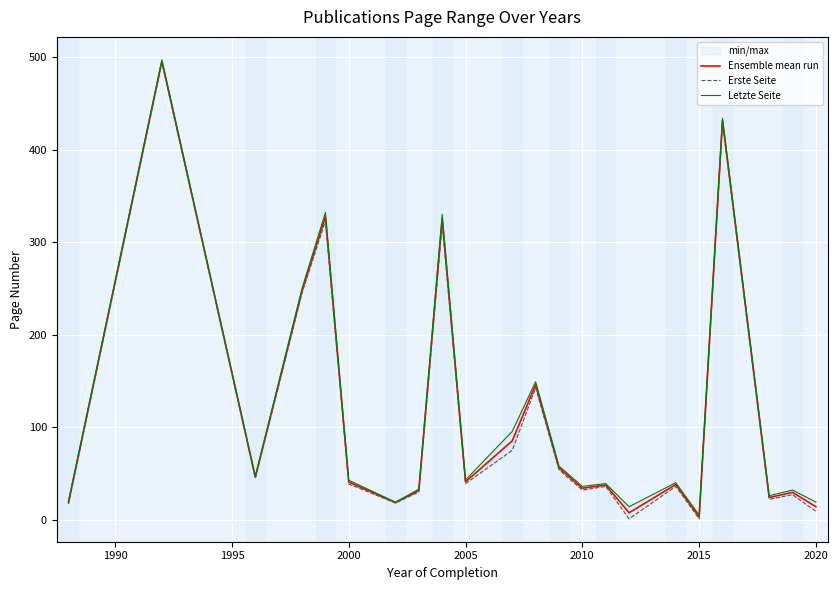

What is the highest value of the Ensemble mean run series?

495.5